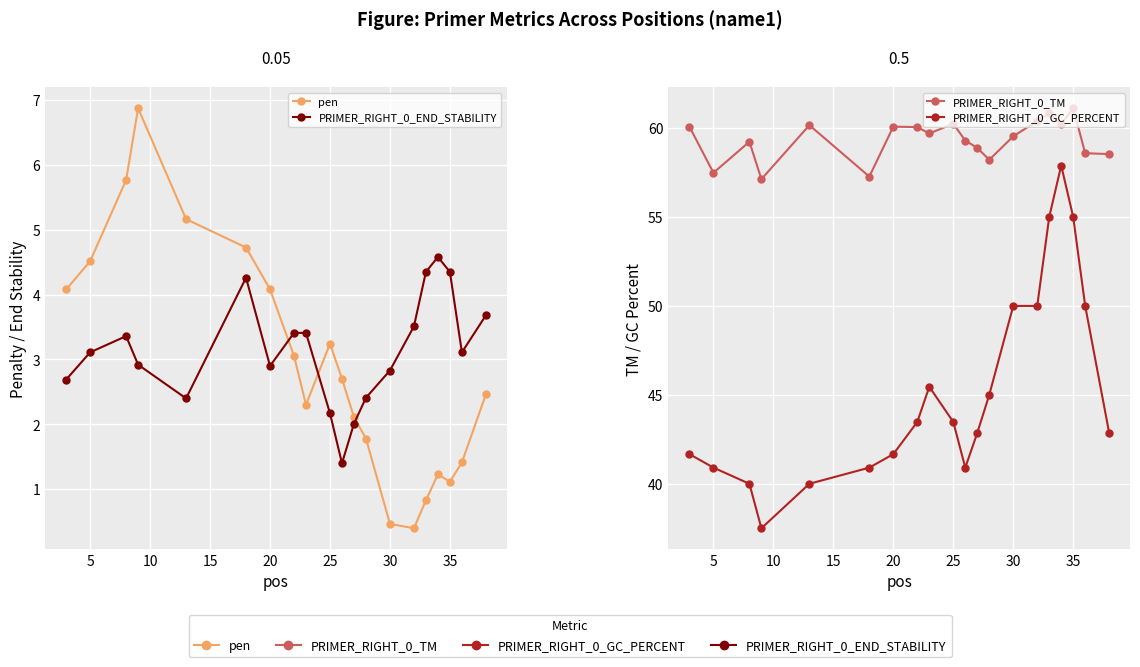

How many values in the PRIMER_RIGHT_0_TM series exceed 59?

13